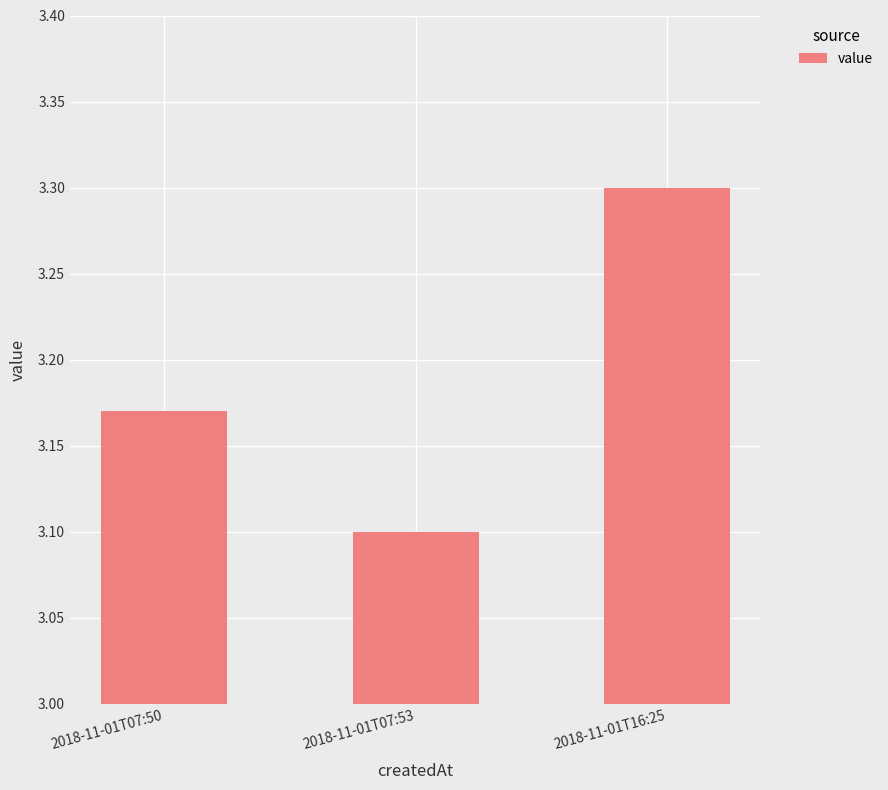

What is the maximum value shown in the chart?

3.3